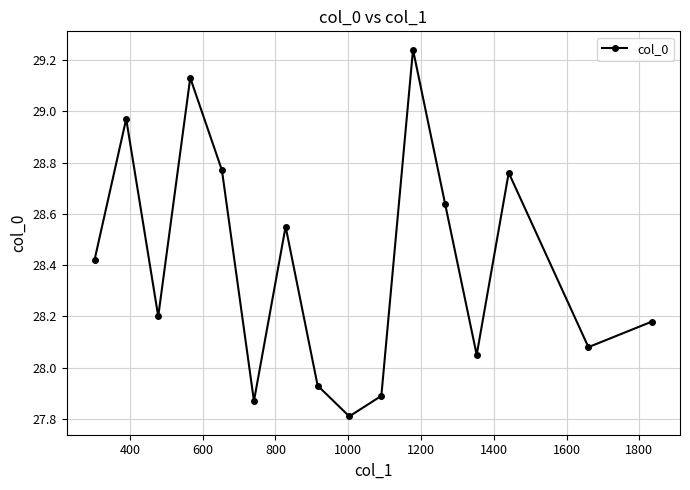

What is the minimum value shown in the chart?

27.8